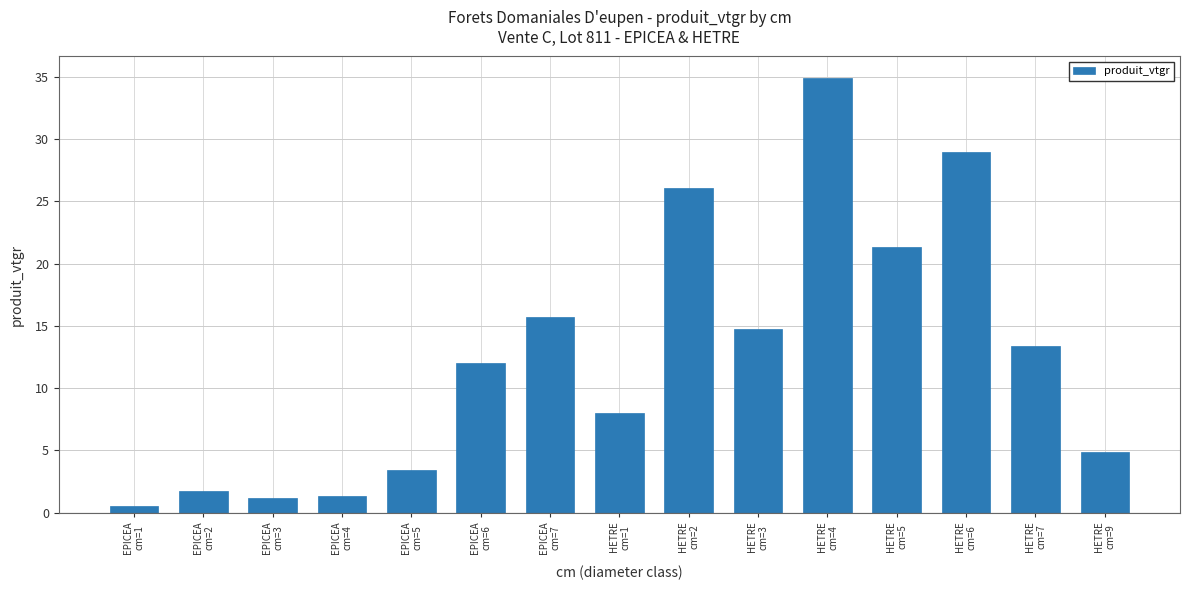

How many series are shown in this chart?

1